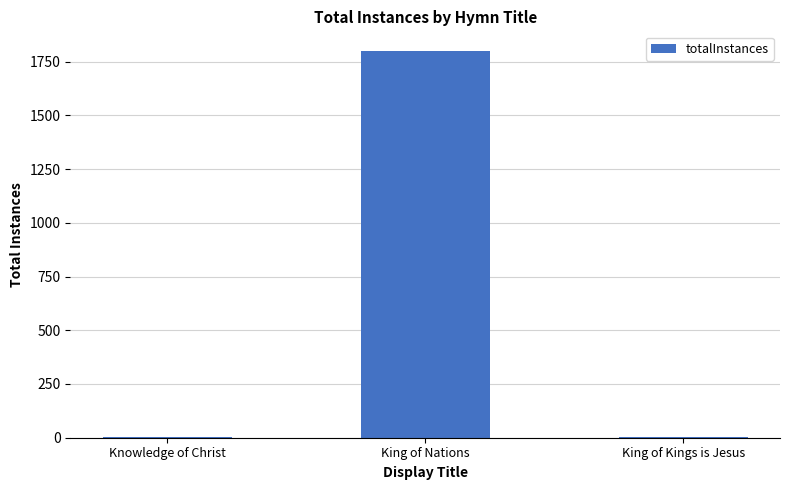

The chart shows a value of 1801 at King of Nations. True or false?

True